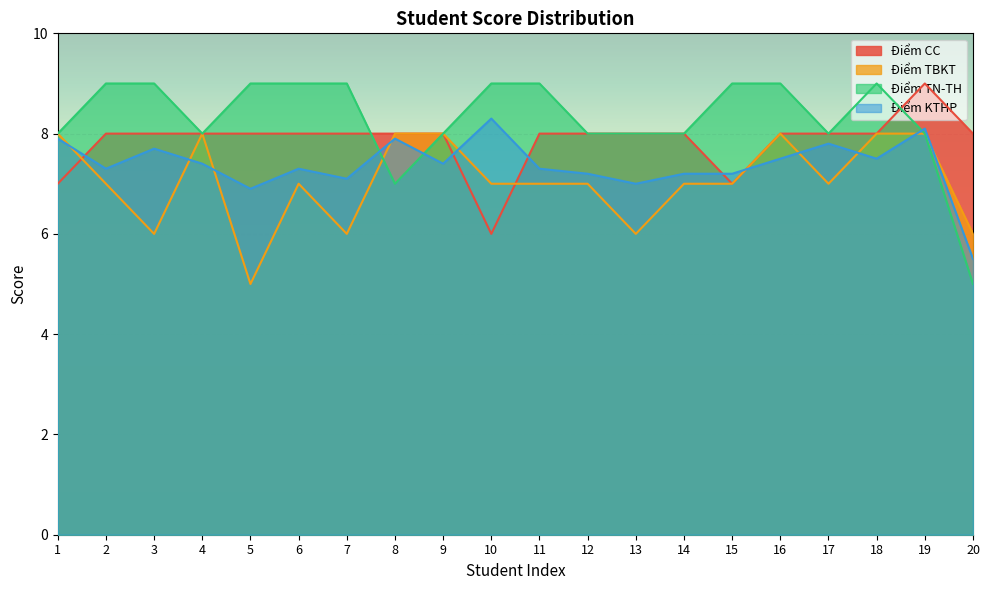

List the labels in order of Điểm KTHP value, largest first.

10, 19, 1, 8, 17, 3, 16, 18, 4, 9, 2, 6, 11, 12, 14, 15, 7, 13, 5, 20